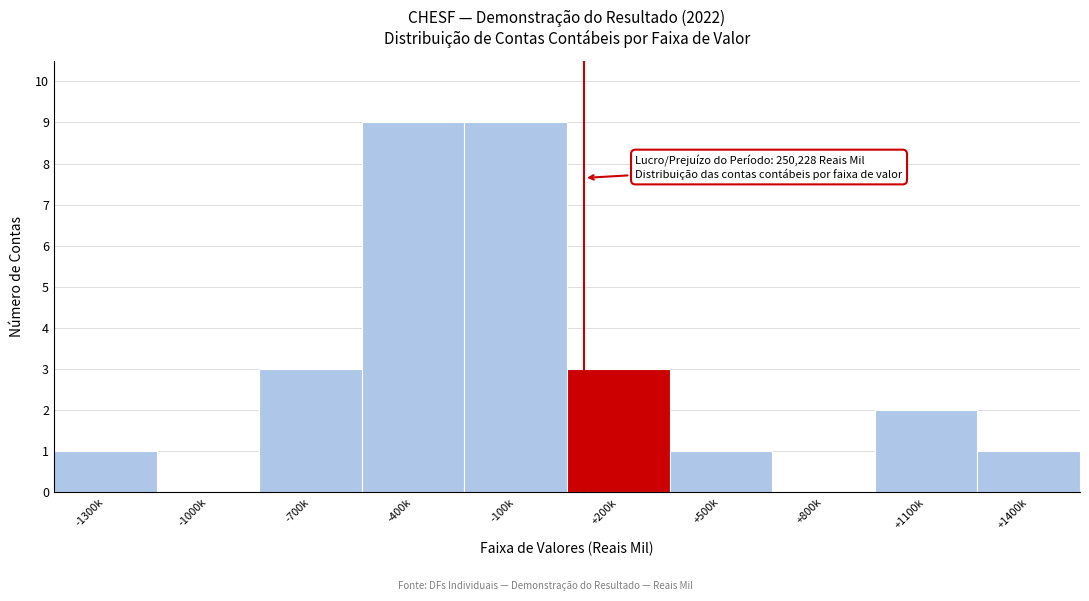

Reading left to right, extract all data points from this chart.

-1300k=1	-1000k=0	-700k=3	-400k=9	-100k=9	+200k=3	+500k=1	+800k=0	+1100k=2	+1400k=1